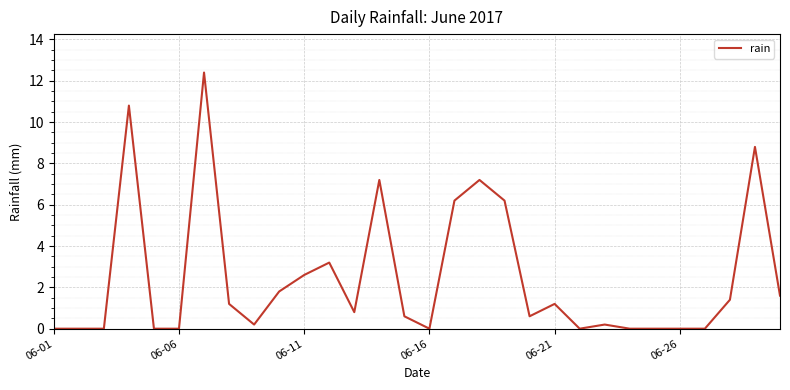

What is the greatest value displayed?

12.4